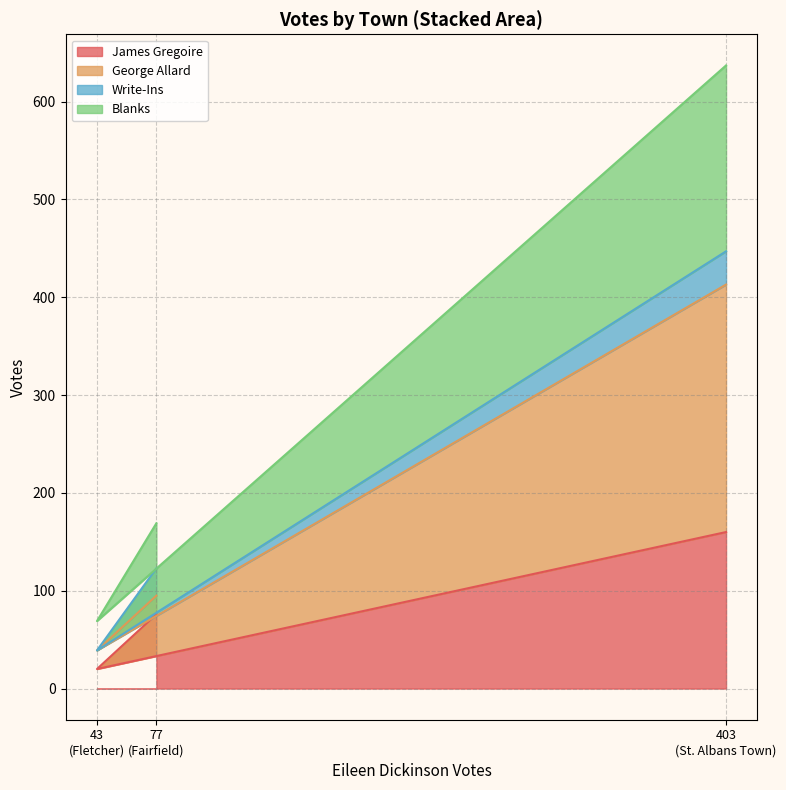

What is the difference between the highest and lowest values at 43 (Fletcher)?

49